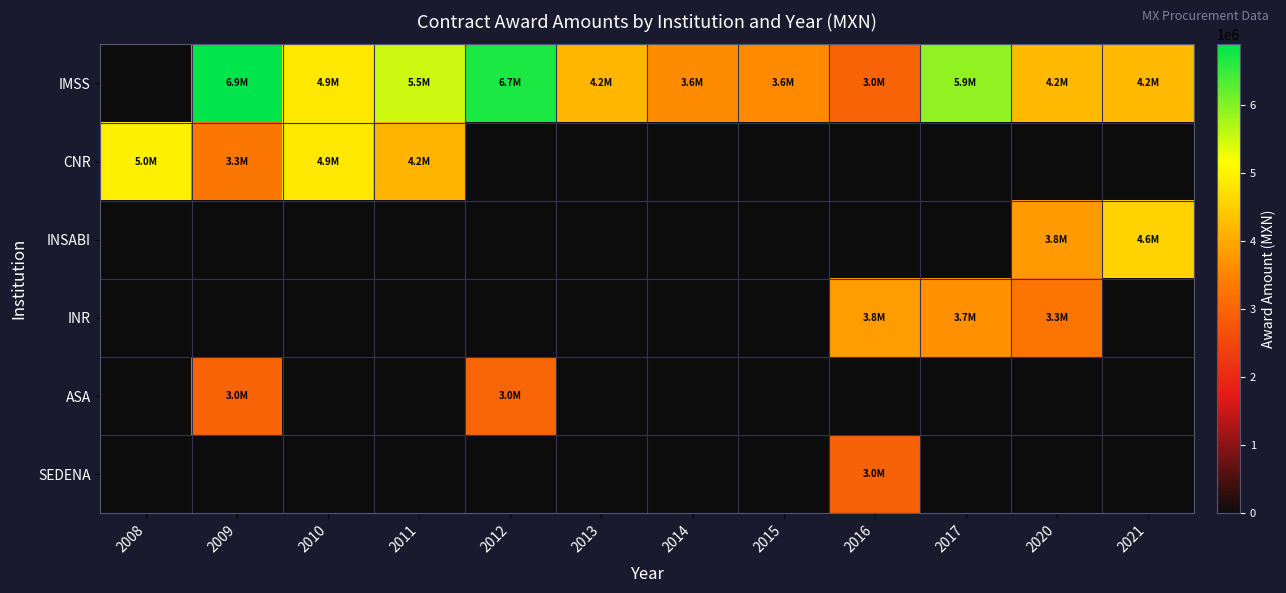

At 2011, list the series in order from largest to smallest.

IMSS, CNR, INSABI, INR, ASA, SEDENA